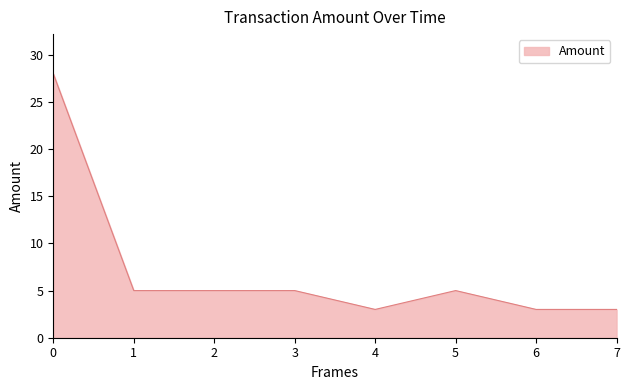

What is the ratio of the value at 3 to the value at 1?

1.0